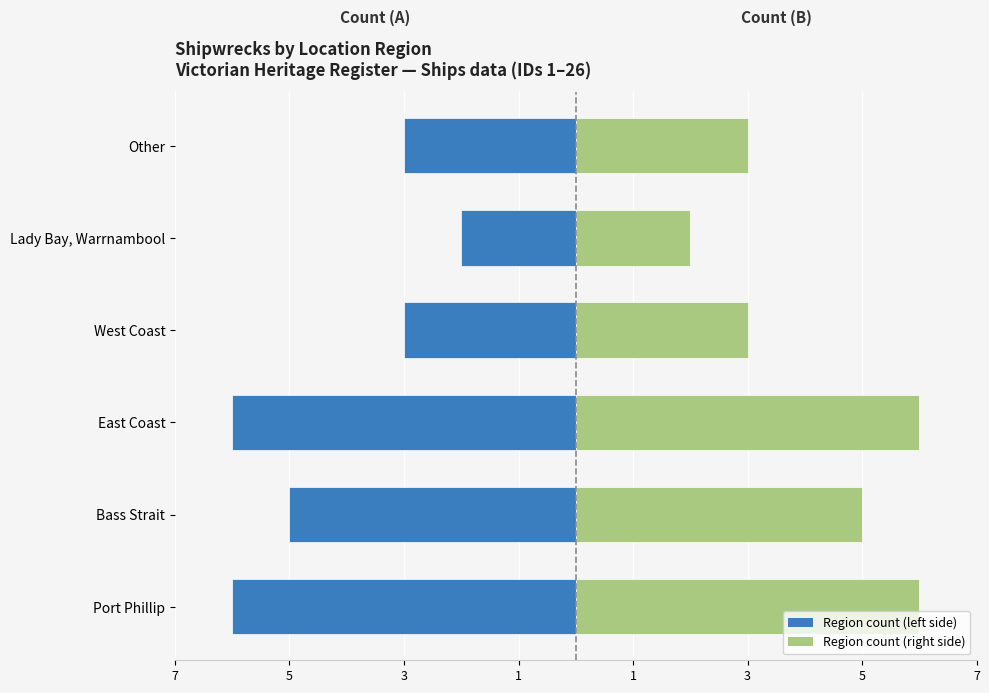

Which series has the largest range (max minus min)?

Count (left)